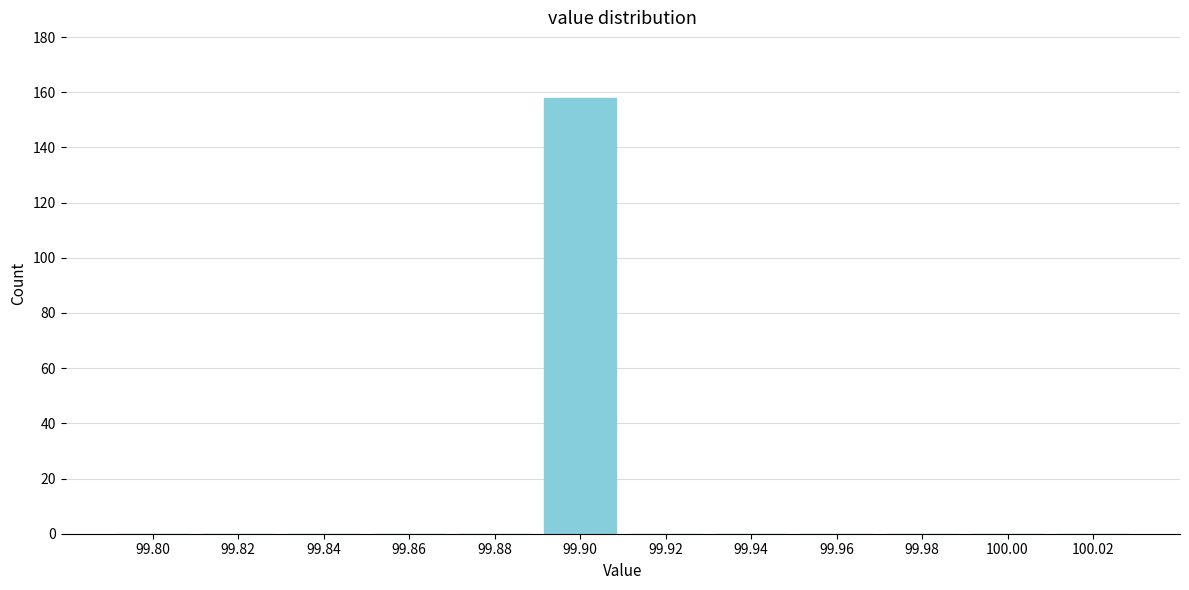

Reading left to right, list all the values displayed in this chart.

99.80=0	99.82=0	99.84=0	99.86=0	99.88=0	99.90=158	99.92=0	99.94=0	99.96=0	99.98=0	100.00=0	100.02=0